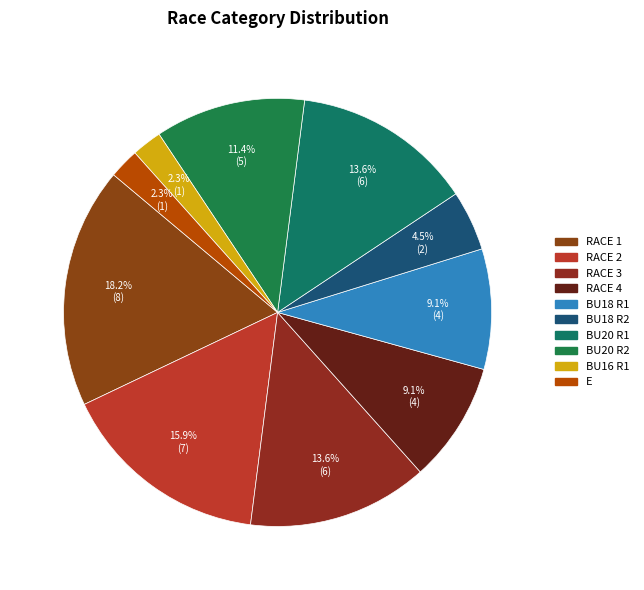

Count the number of slices in the pie.

10